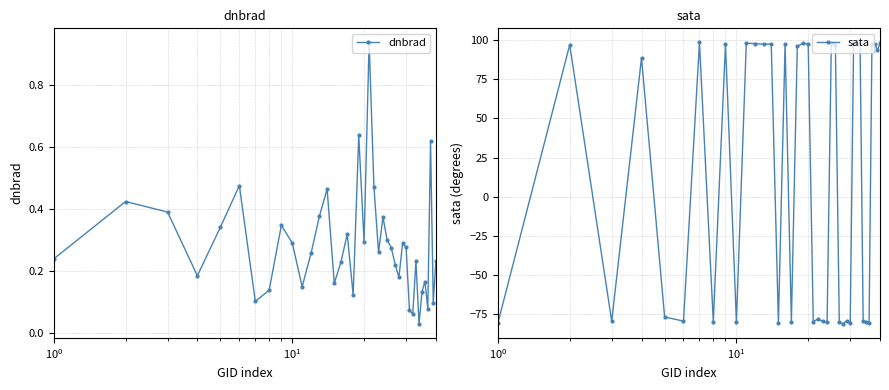

What is the maximum value for sata?

98.6